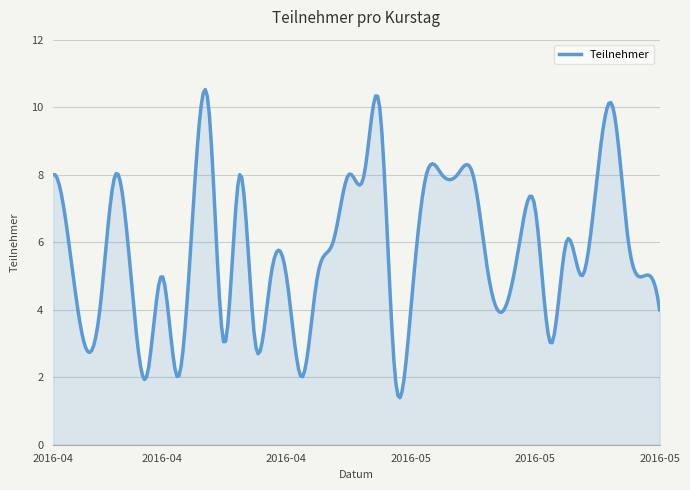

What is the minimum value shown in the chart?

1.4